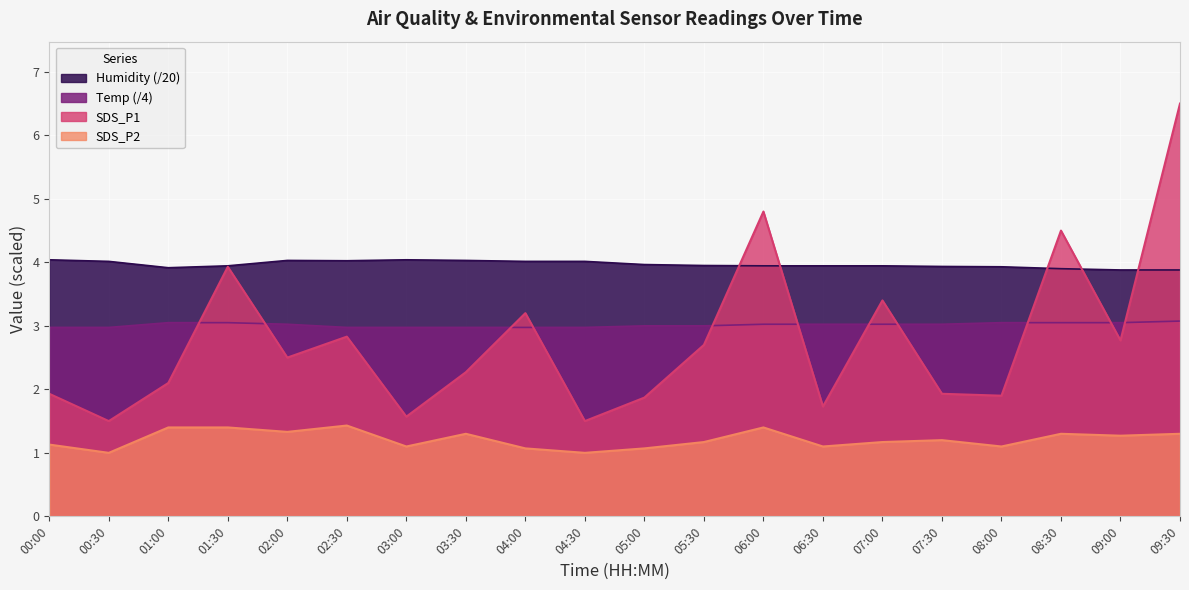

The SDS_P2 series shows 1.3 at 09:00. True or false?

True